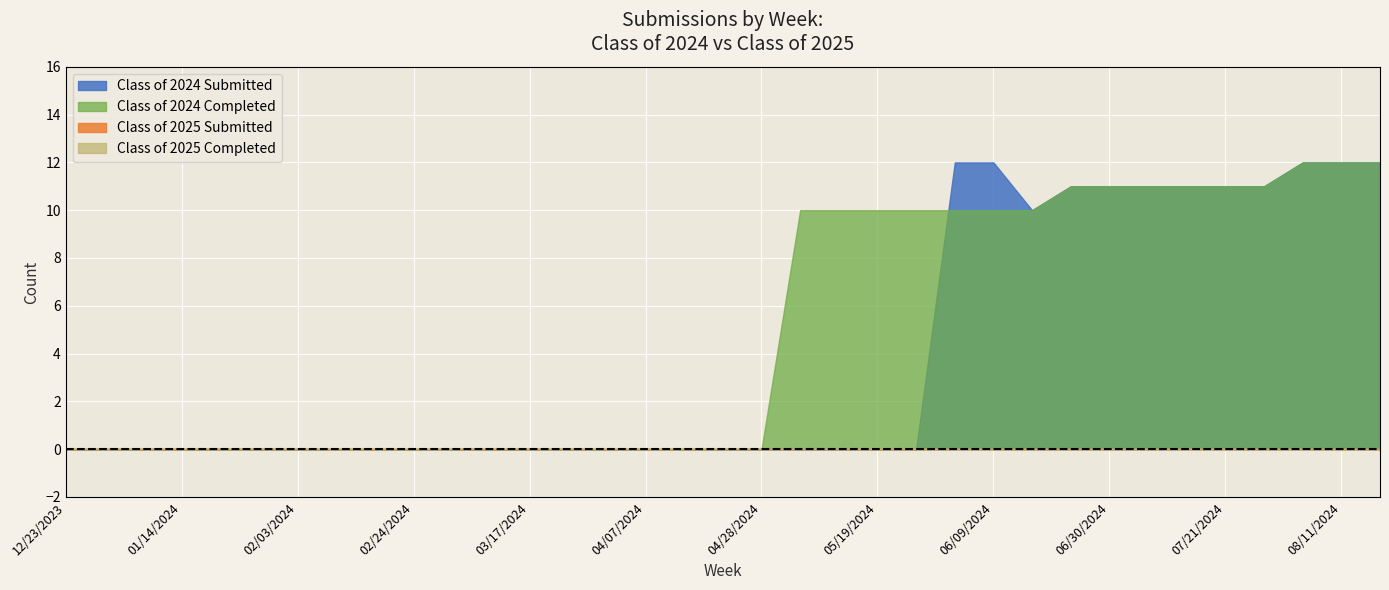

What are all the series names shown in the legend?

Class of 2024 Submitted, Class of 2024 Completed, Class of 2025 Submitted, Class of 2025 Completed